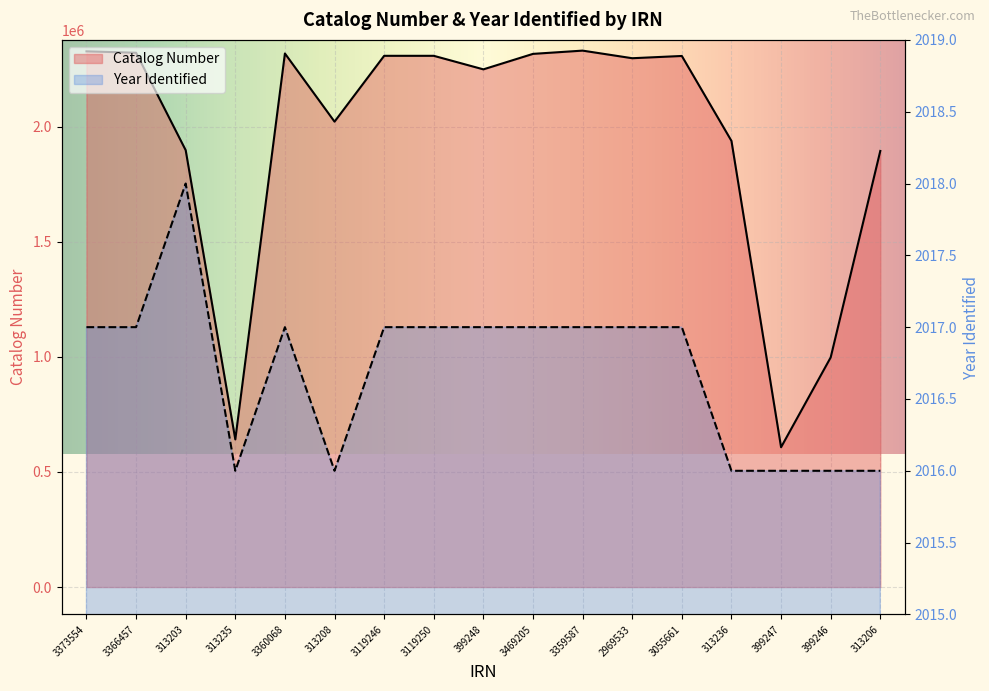

Reading left to right, extract all data points from this chart.

Catalog Number: 2327075	2320964	1897669	641368	2317813	2021651	2307653	2307657	2248850	2316084	2330230	2297189	2307002	1938111	607450	997512	1894392
Year Identified: 2017	2017	2018	2016	2017	2016	2017	2017	2017	2017	2017	2017	2017	2016	2016	2016	2016